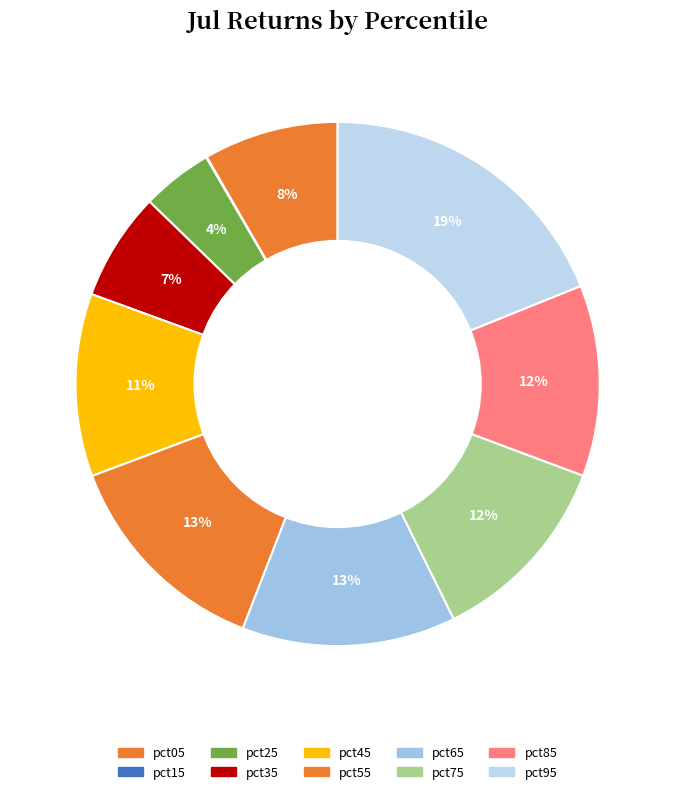

How many slices are in this pie chart?

10